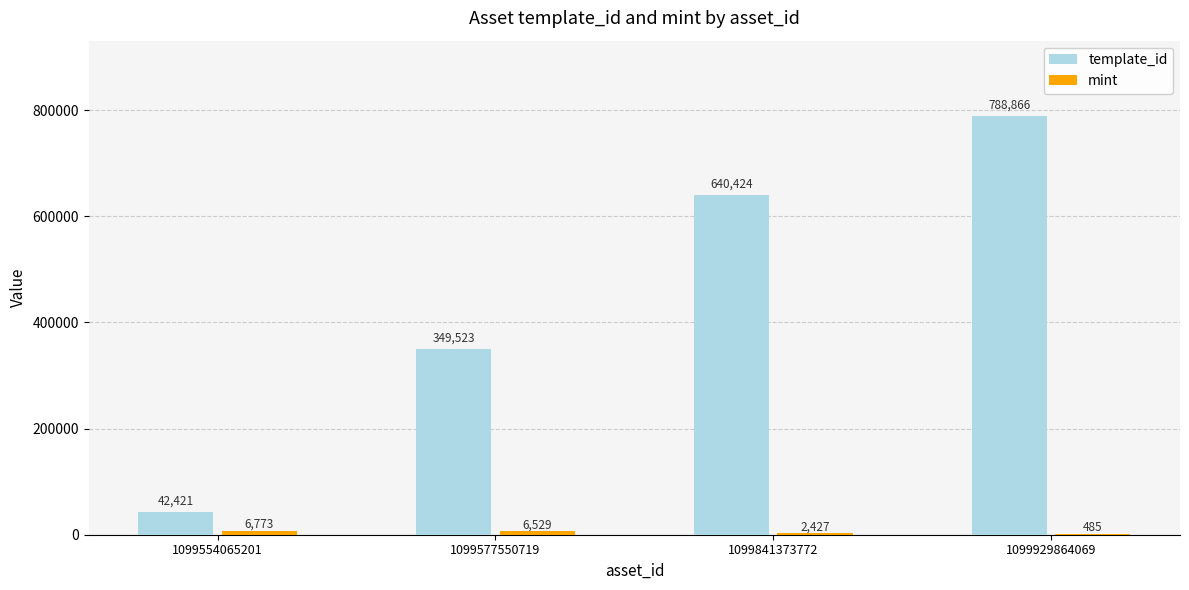

What is the sum of all template_id values?

1821234